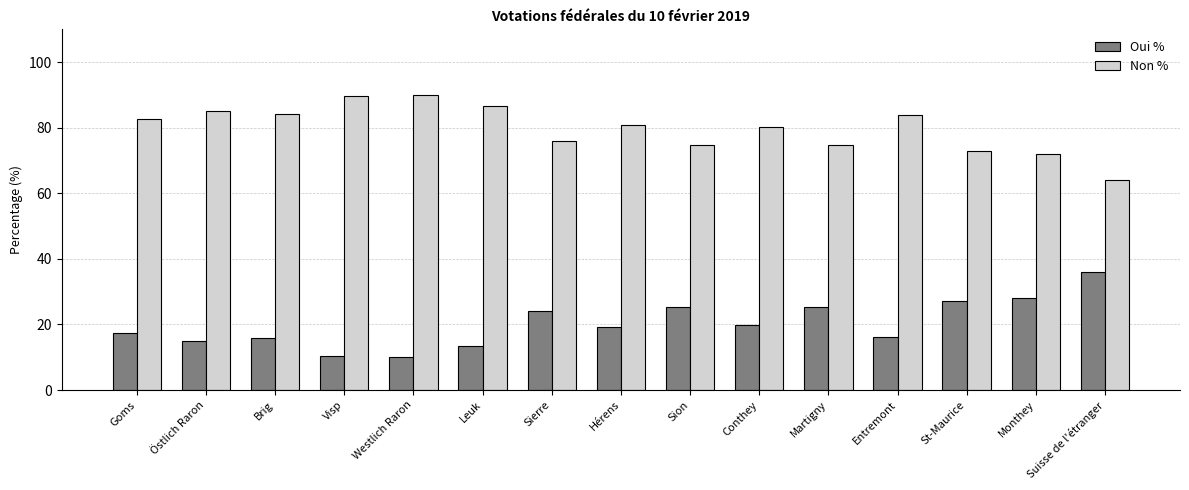

What is the maximum value for Oui %?

35.9